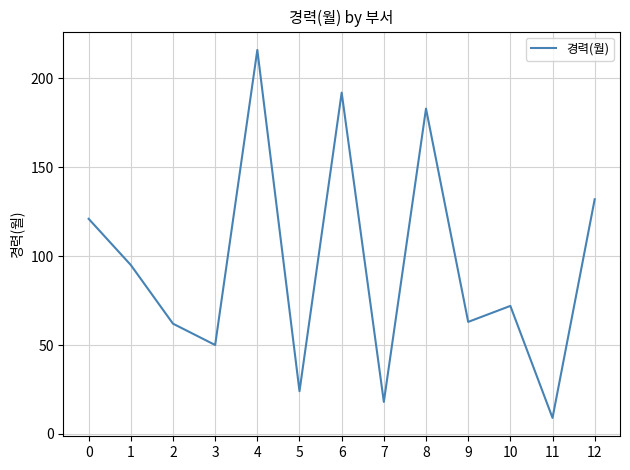

What is the sum of all values?

1237